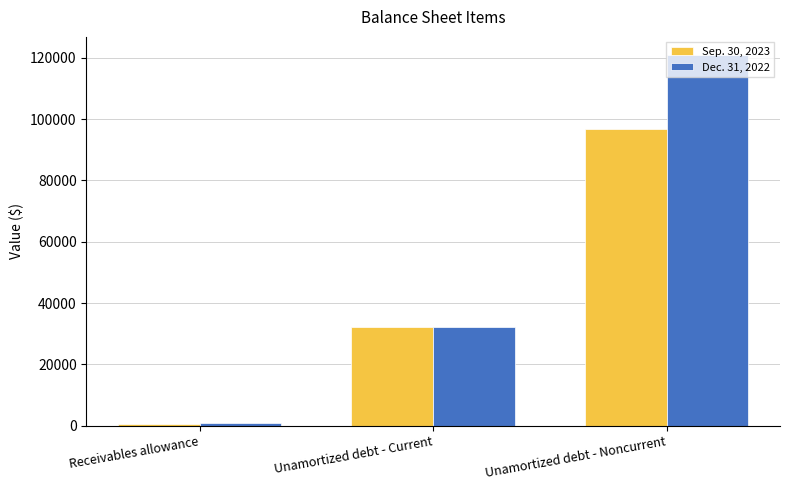

What is the difference between the maximum and minimum values in the Dec. 31, 2022 series?

120000